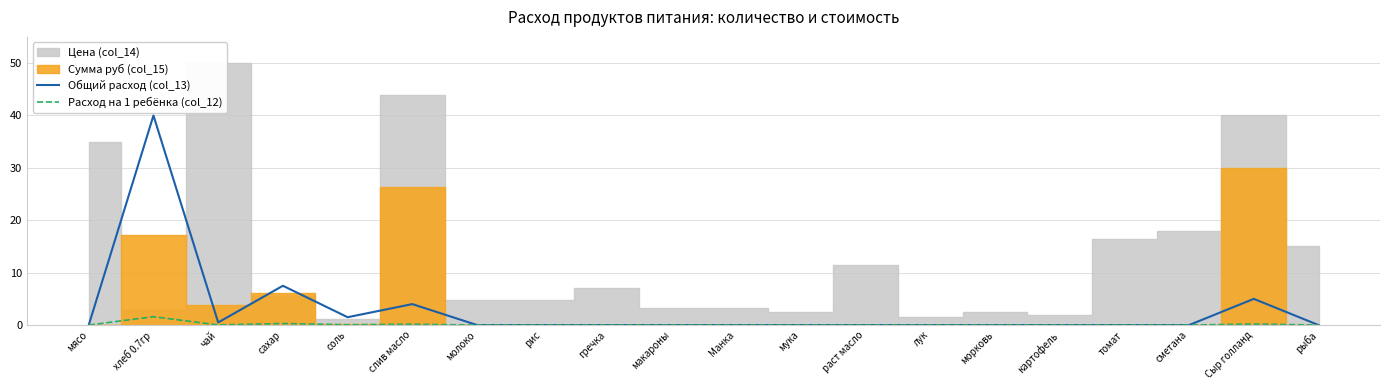

Is it true that Расход на 1 ребёнка (col_12) equals 0.0 at молоко?

True